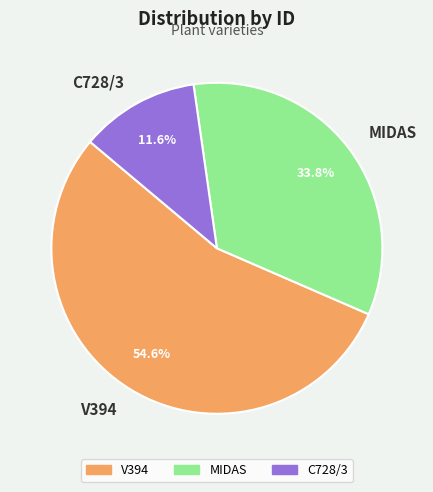

Rank the categories by value from lowest to highest.

C728/3, MIDAS, V394